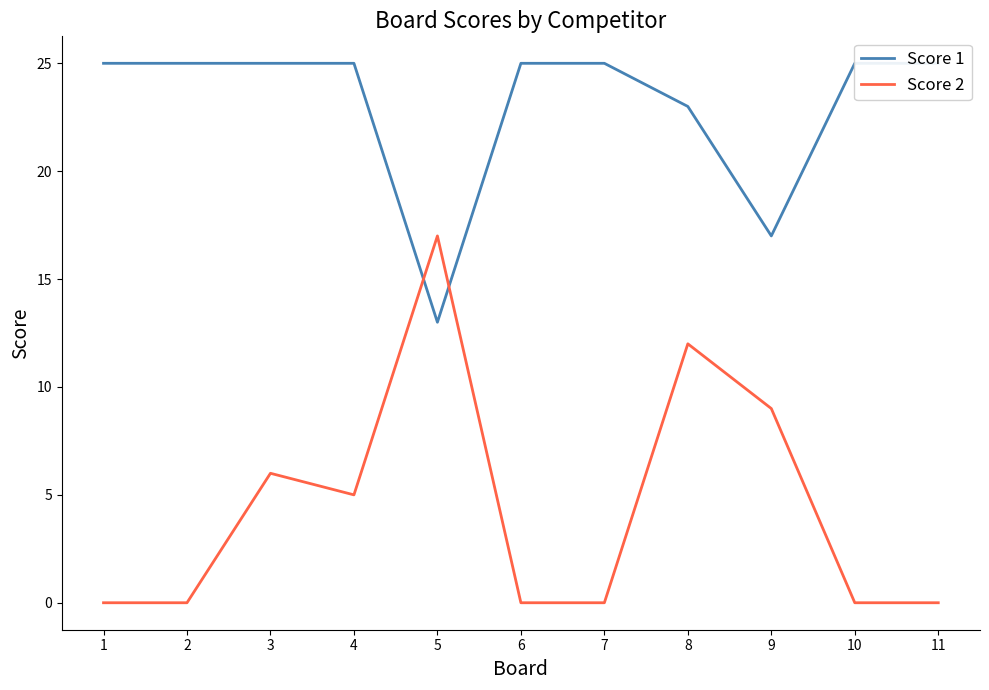

Where is Score 1 nearest to the value 19?

9